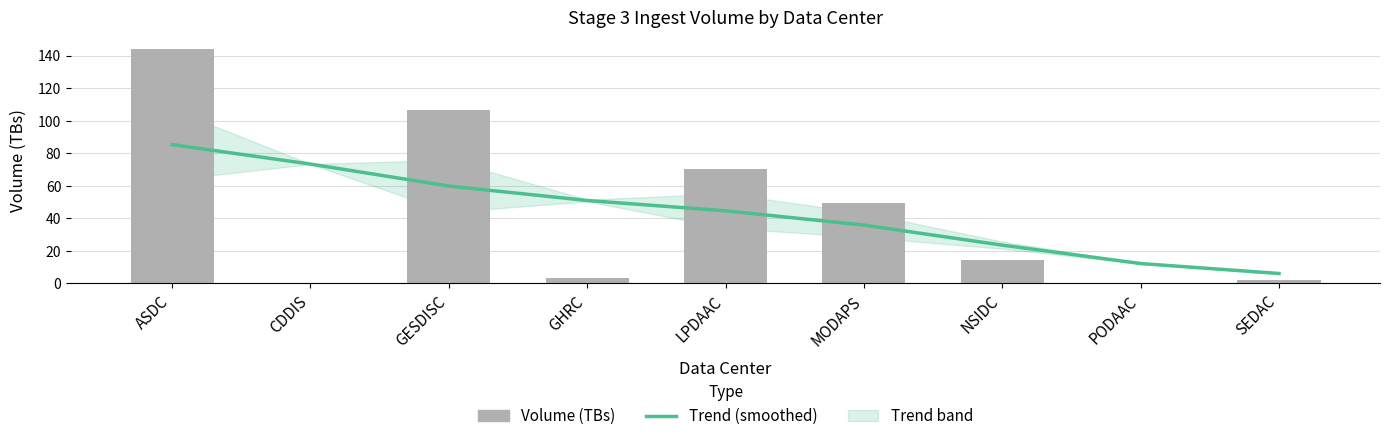

What position from the left is ASDC?

1